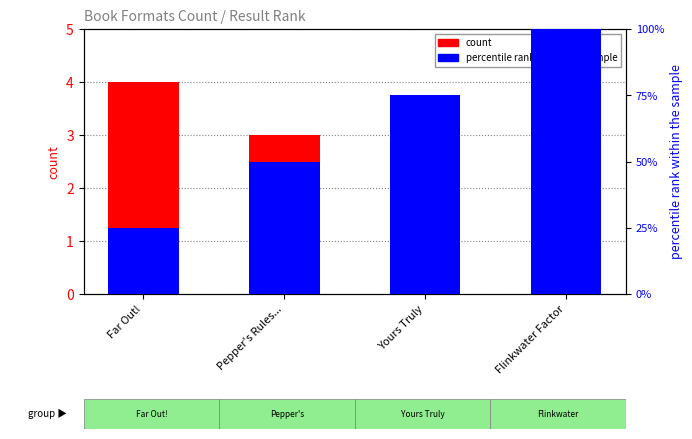

What is the label of the 1st bar from the right?

Flinkwater Factor